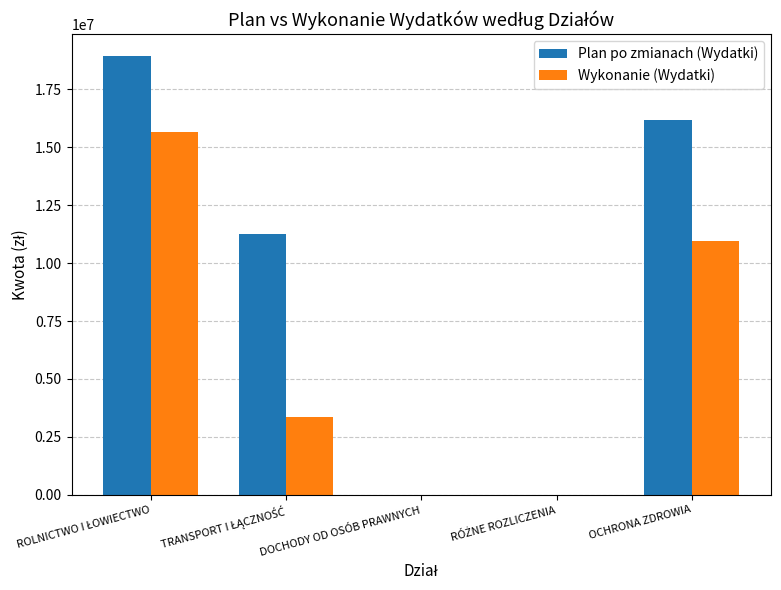

What are all the series names shown in the legend?

Plan po zmianach (Wydatki), Wykonanie (Wydatki)